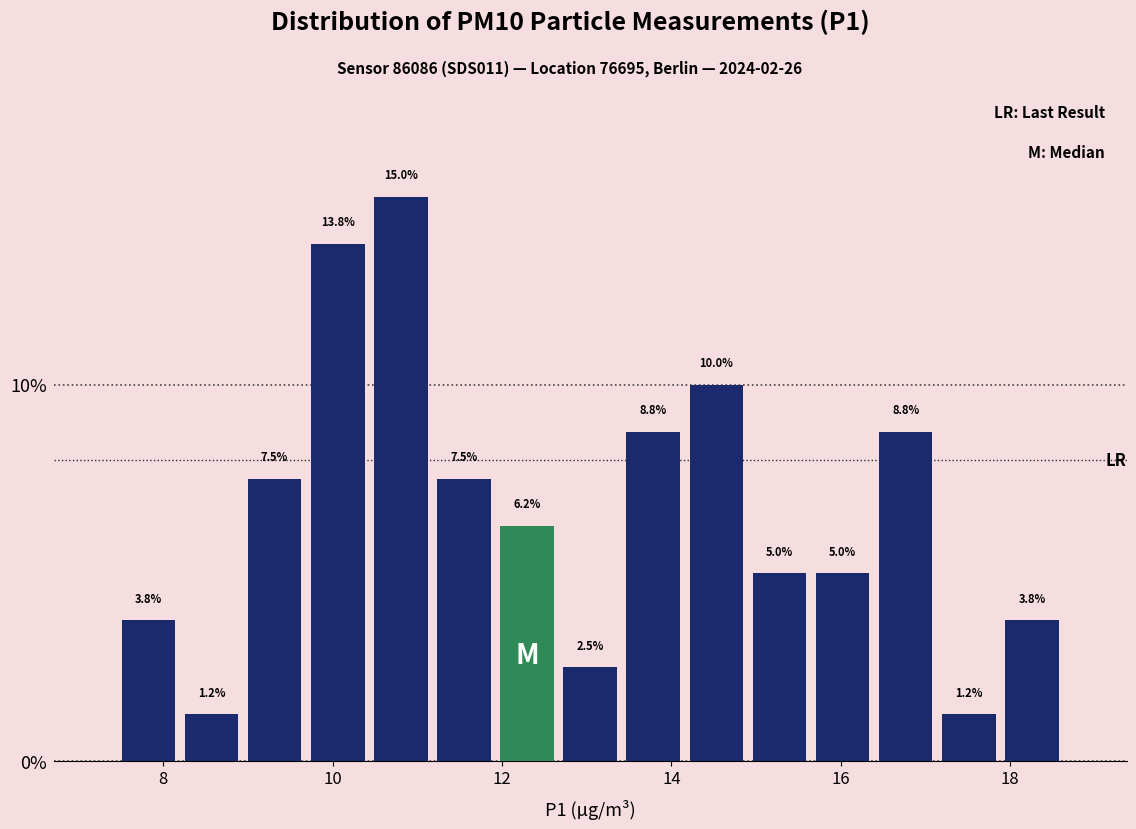

Read against the x-axis, roughly where is the centre of the tallest bar?

10.8